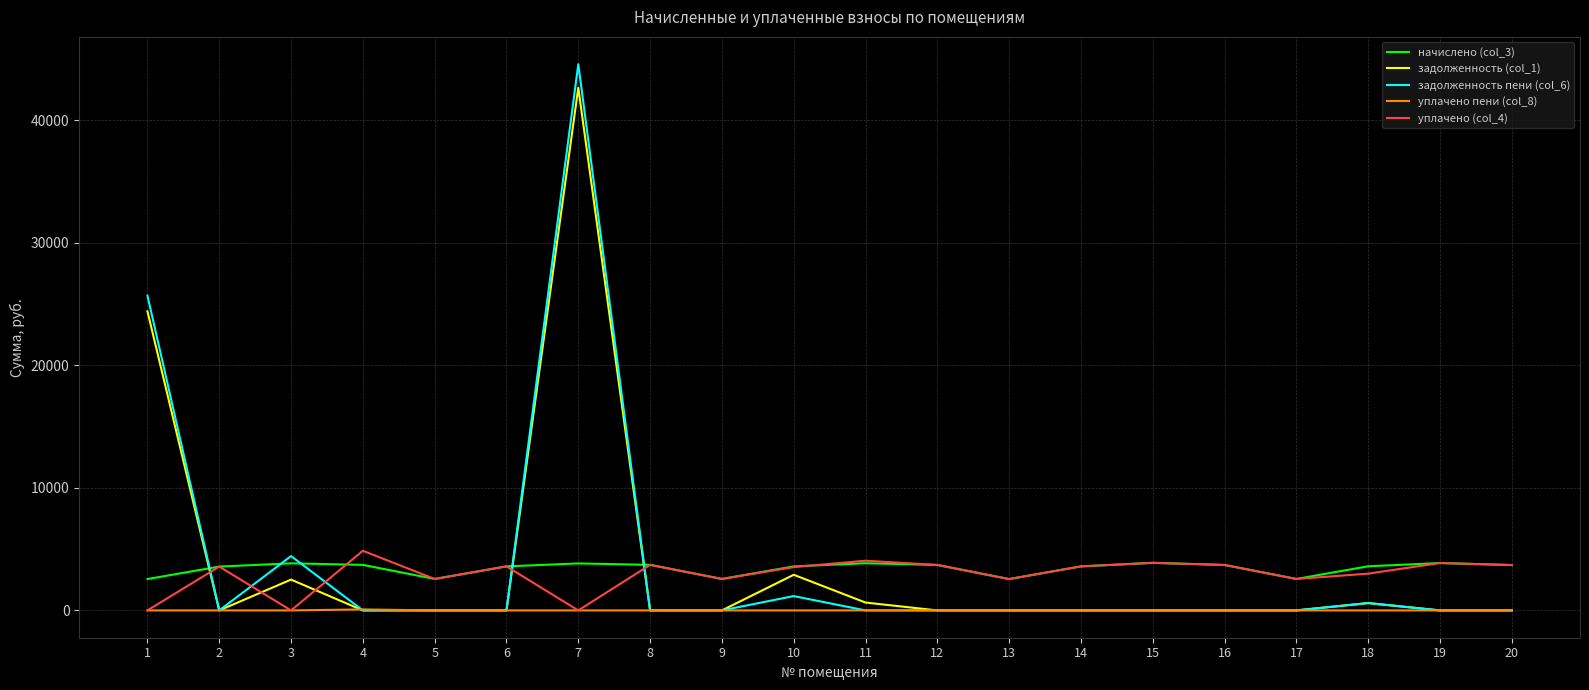

Which series has the largest range (max minus min)?

задолженность пени (col_6)